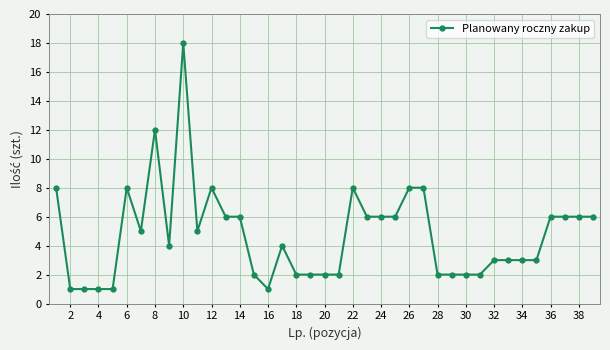

What is the value of the 38th point from the left?

6